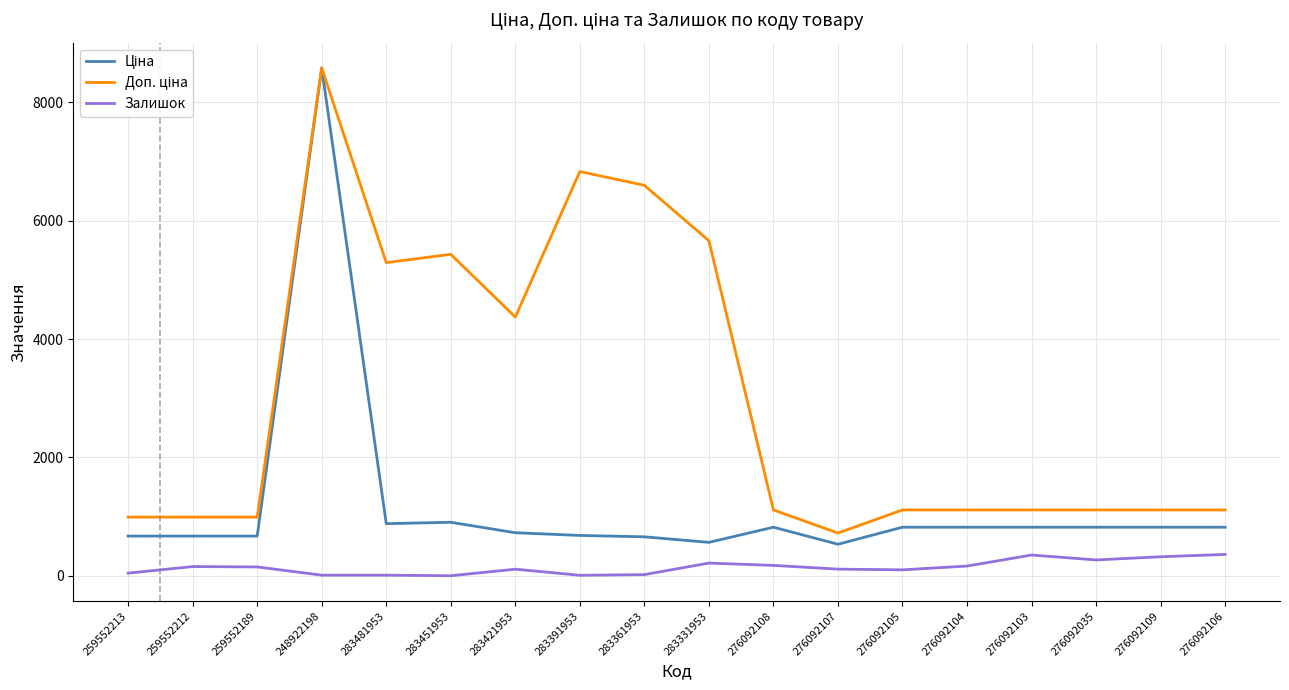

What is the sum of all Залишок values?

2605.0